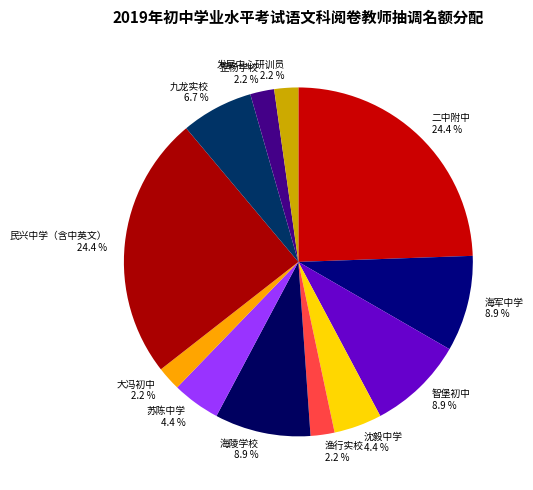

Which has a higher value, 智堡初中 8.9 % or 民兴中学（含中英文） 24.4 %?

民兴中学（含中英文） 24.4 %